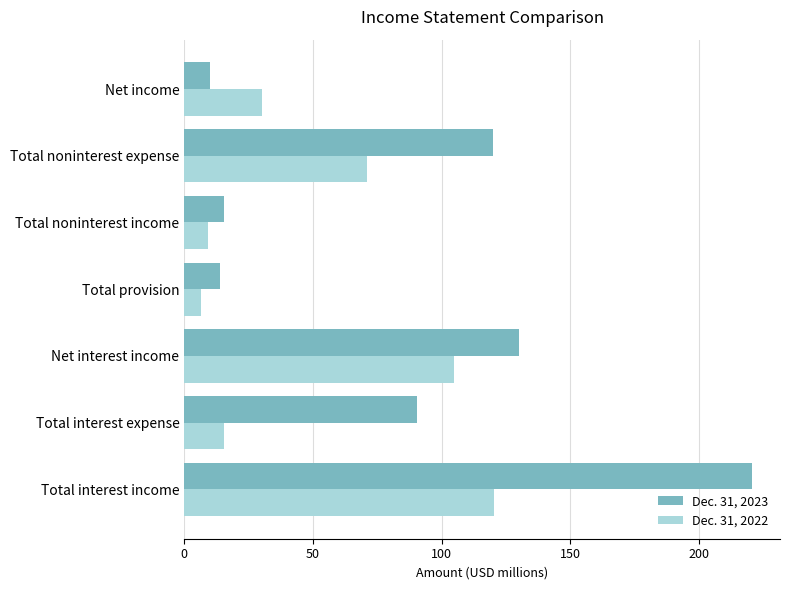

How many series are shown in this chart?

2